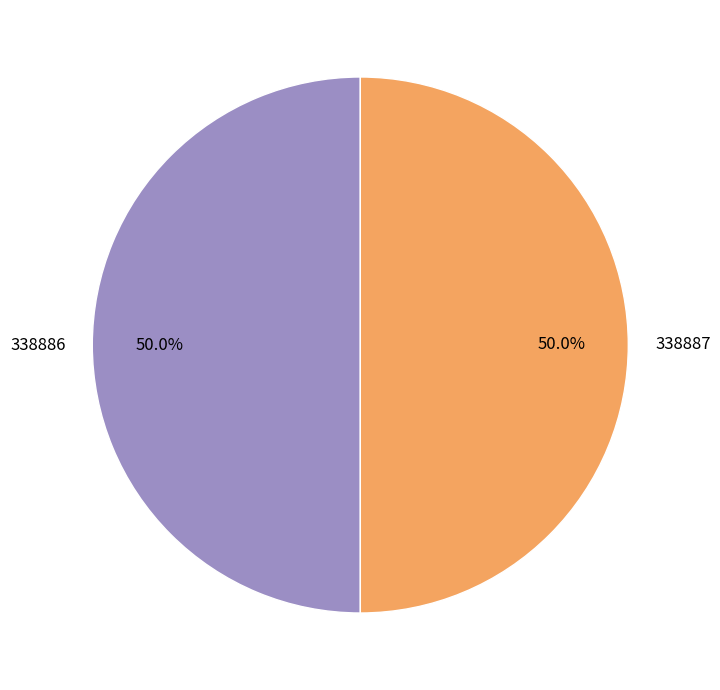

What is the total percentage of 338887 and 338886?

100.0%